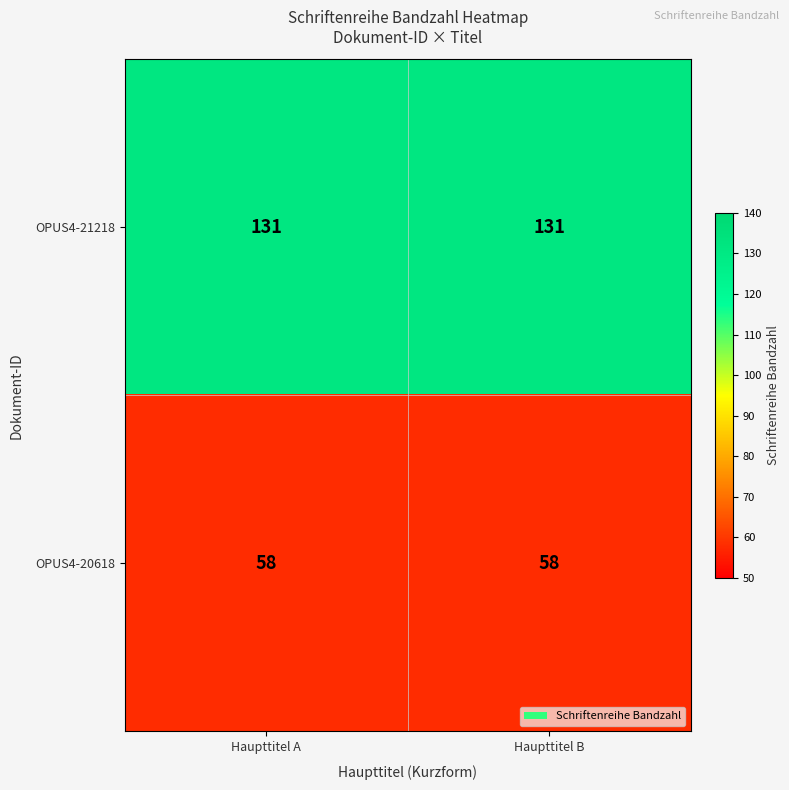

What is the maximum value for OPUS4-20618?

58